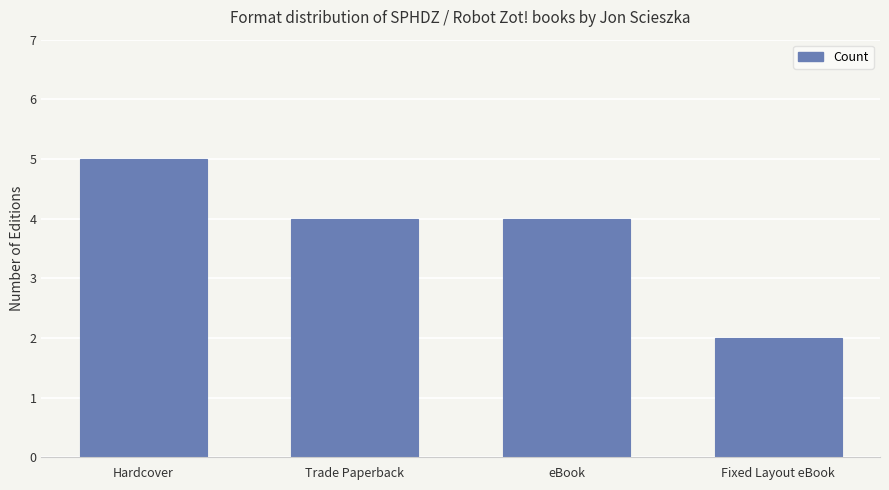

What is the ratio of the value at eBook to the value at Hardcover?

0.8